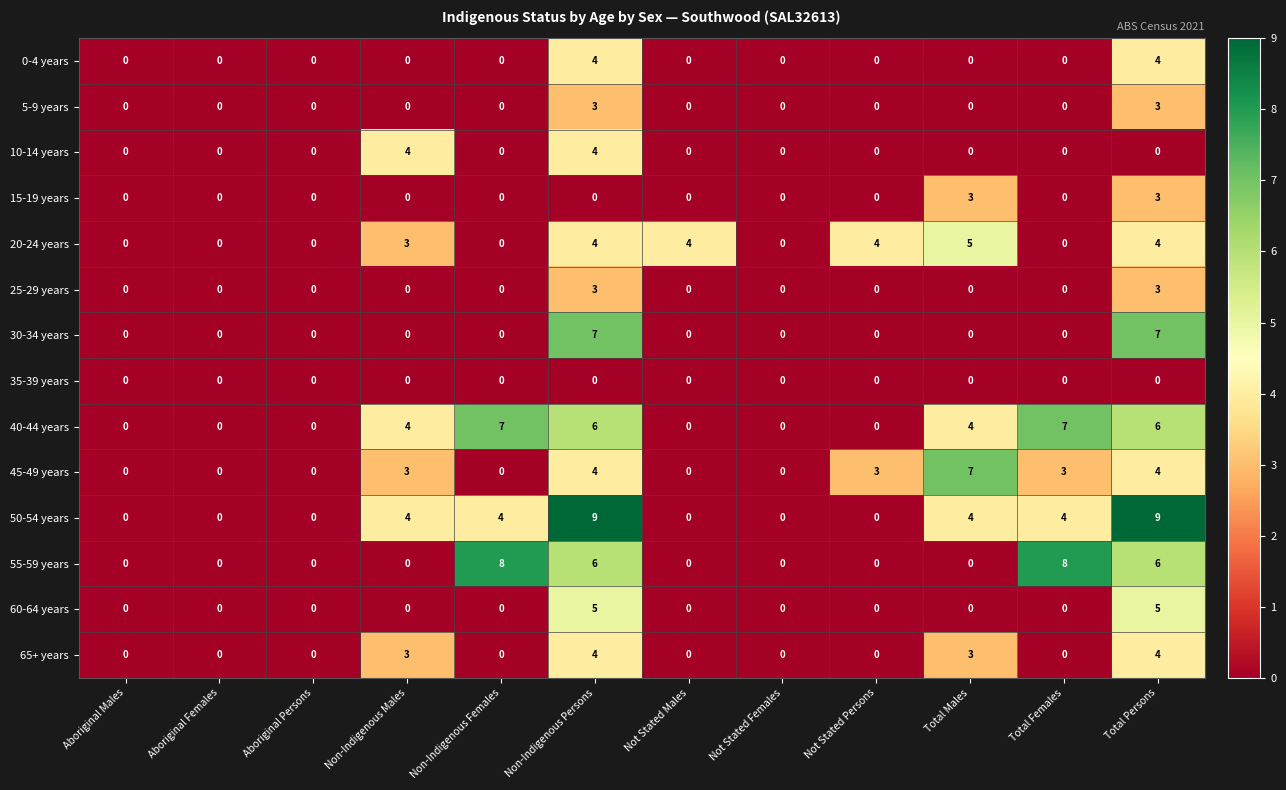

What is the maximum value for 15-19 years?

3